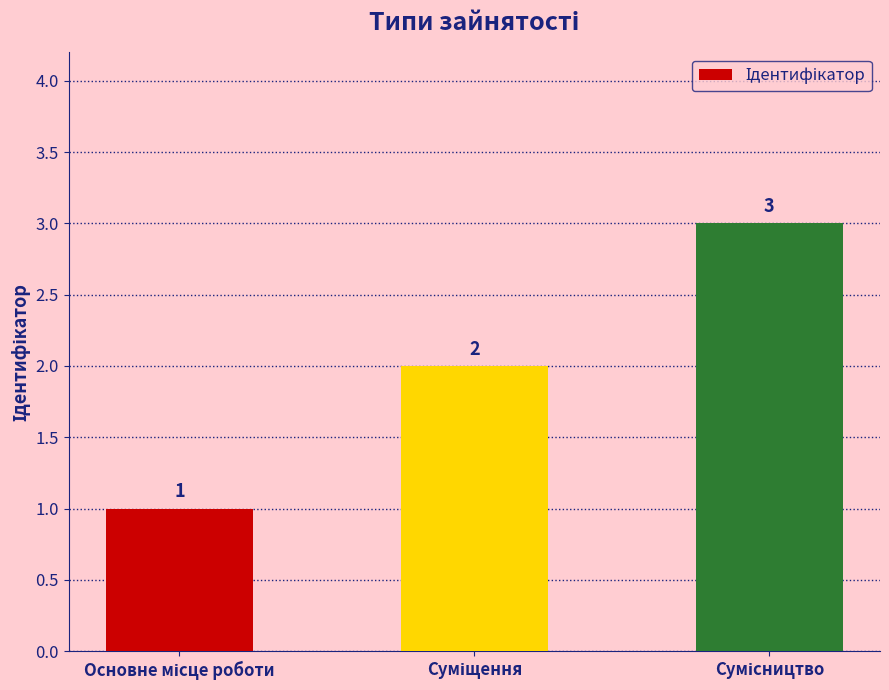

What is the value of the 2nd bar from the left?

2